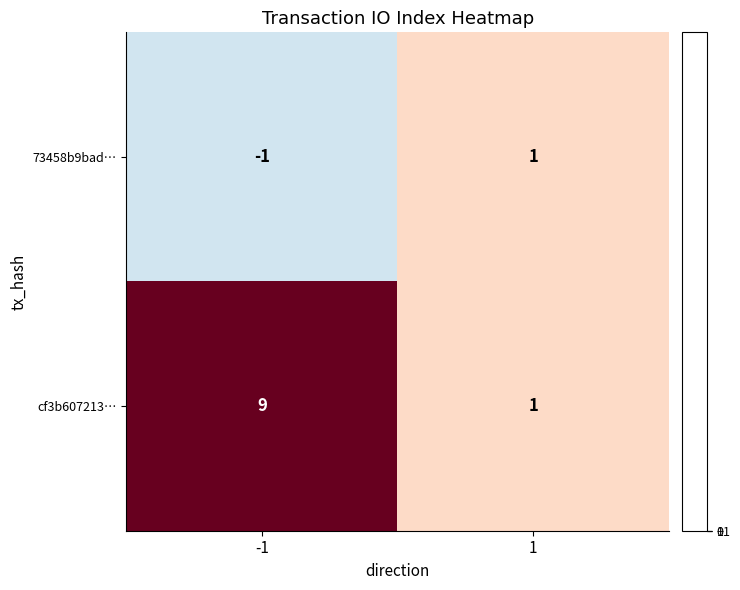

The value of cf3b607213… at 1 is 2. True or false?

False